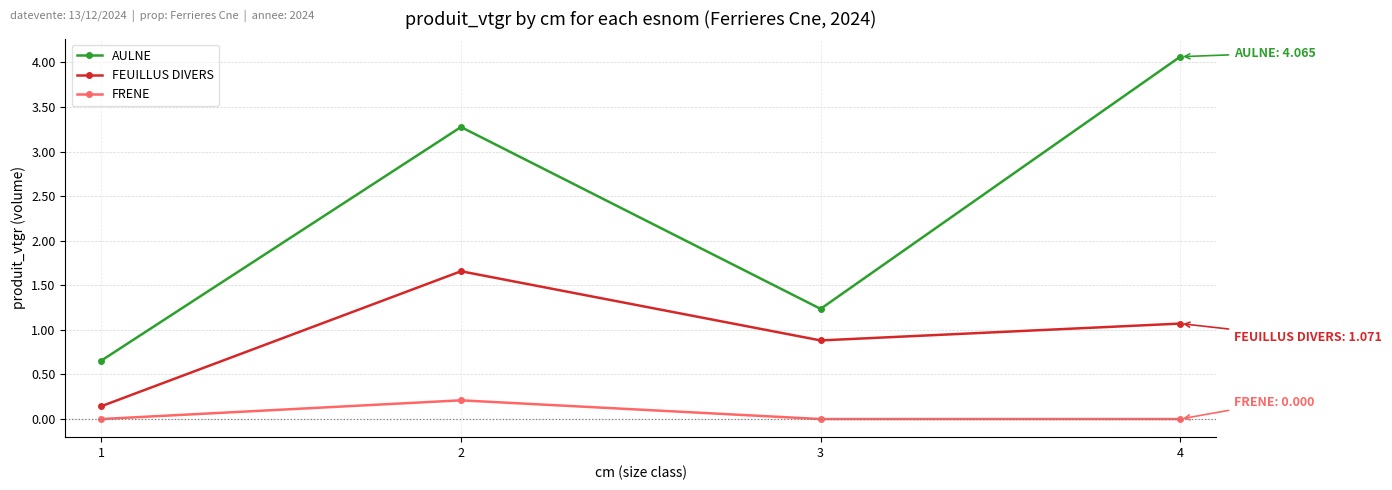

At how many categories does at least one series exceed 1?

3